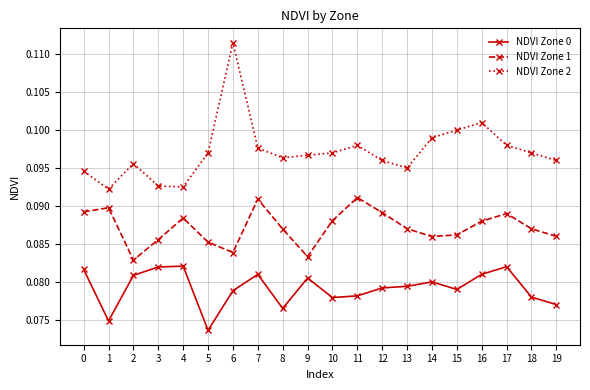

Which series has the largest range (max minus min)?

NDVI Zone 2